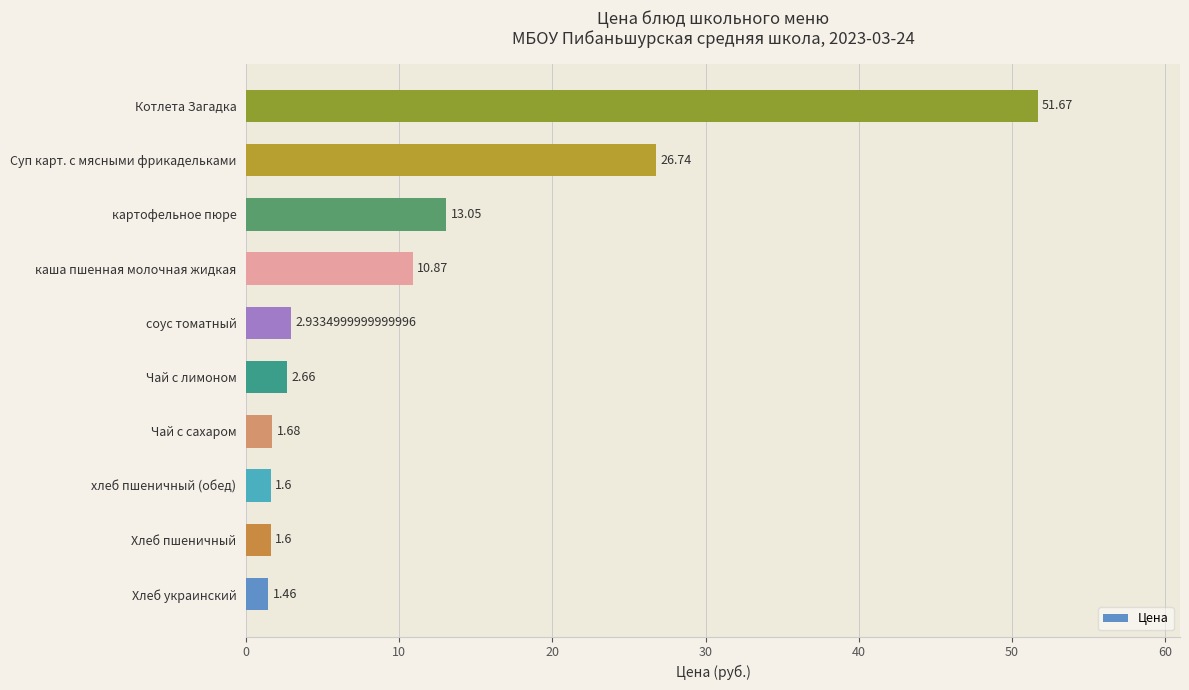

At which label is the value closest to 26?

Суп карт. с мясными фрикадельками